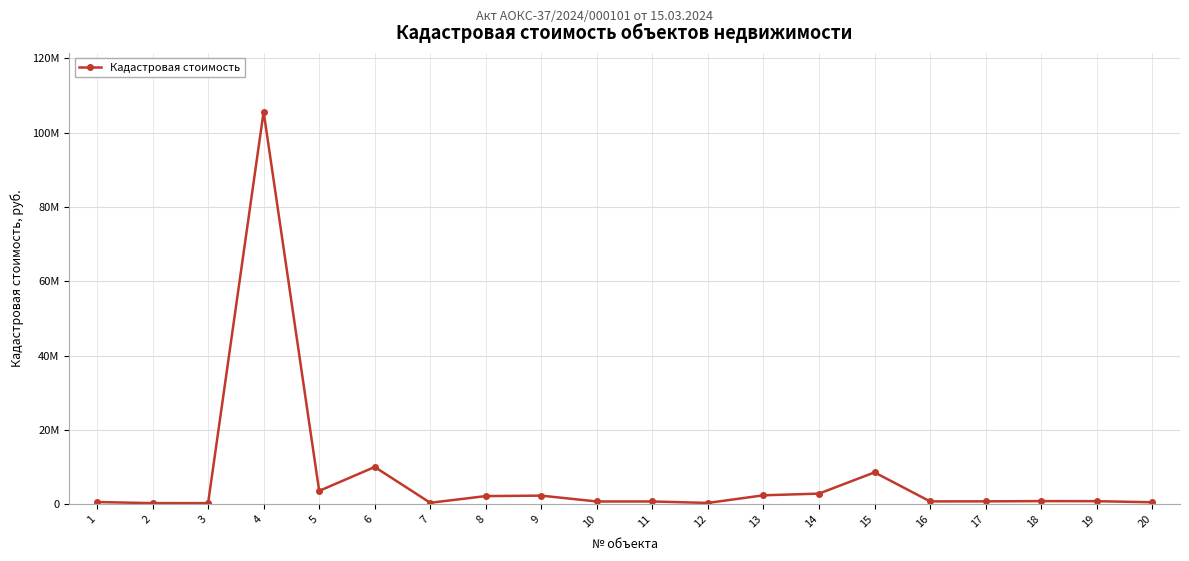

Does the chart have visible grid lines?

Yes